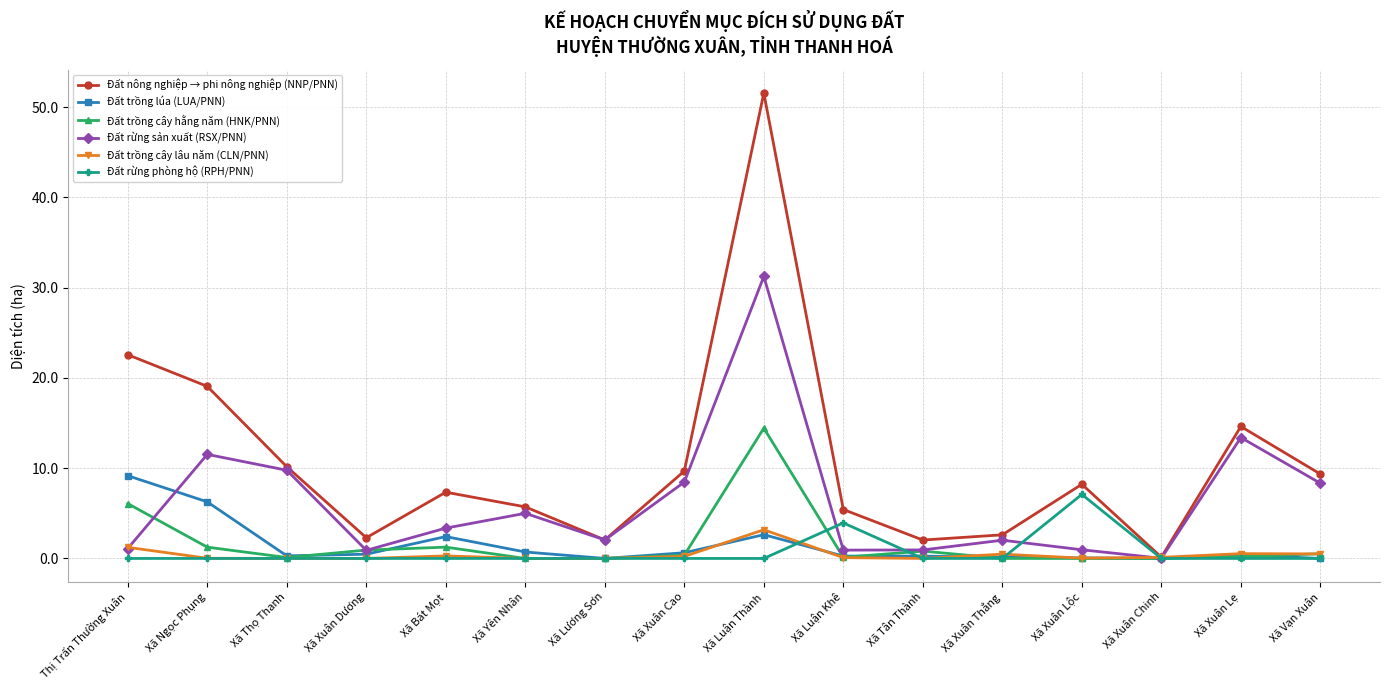

Which series changed the most between Xã Bát Mọt and Xã Luận Khê?

Đất rừng phòng hộ (RPH/PNN)